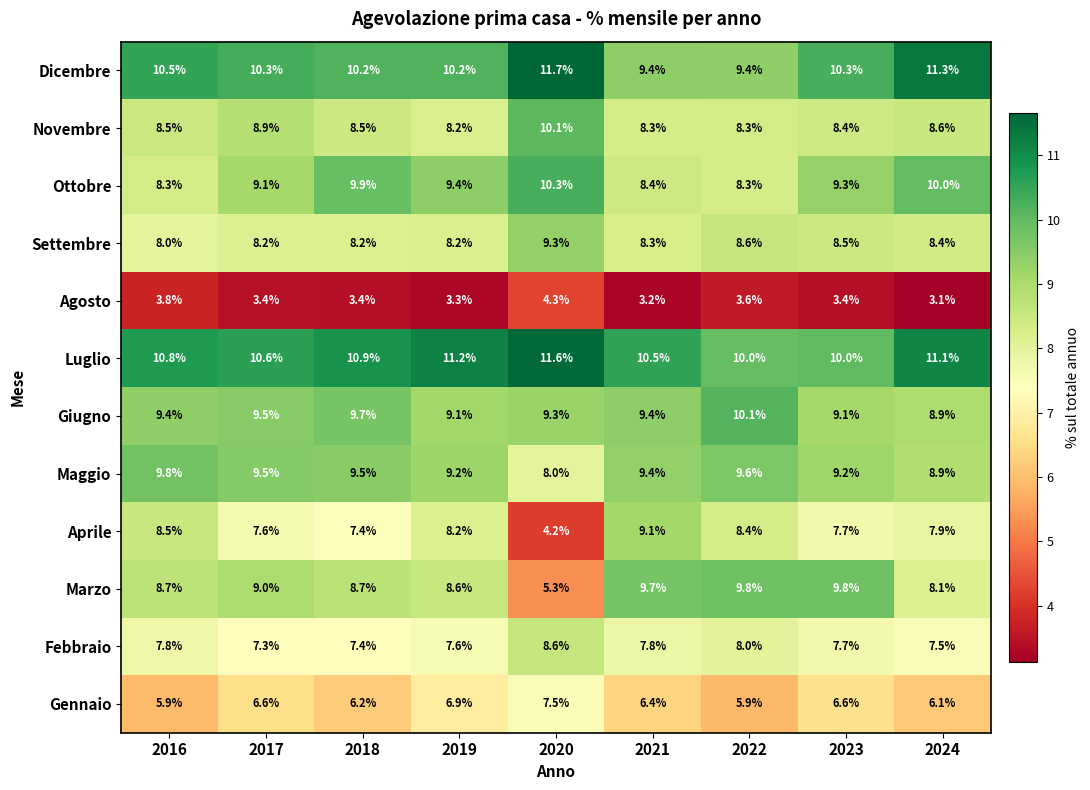

True or false: Dicembre has a value of 13.1 at 2022.

False